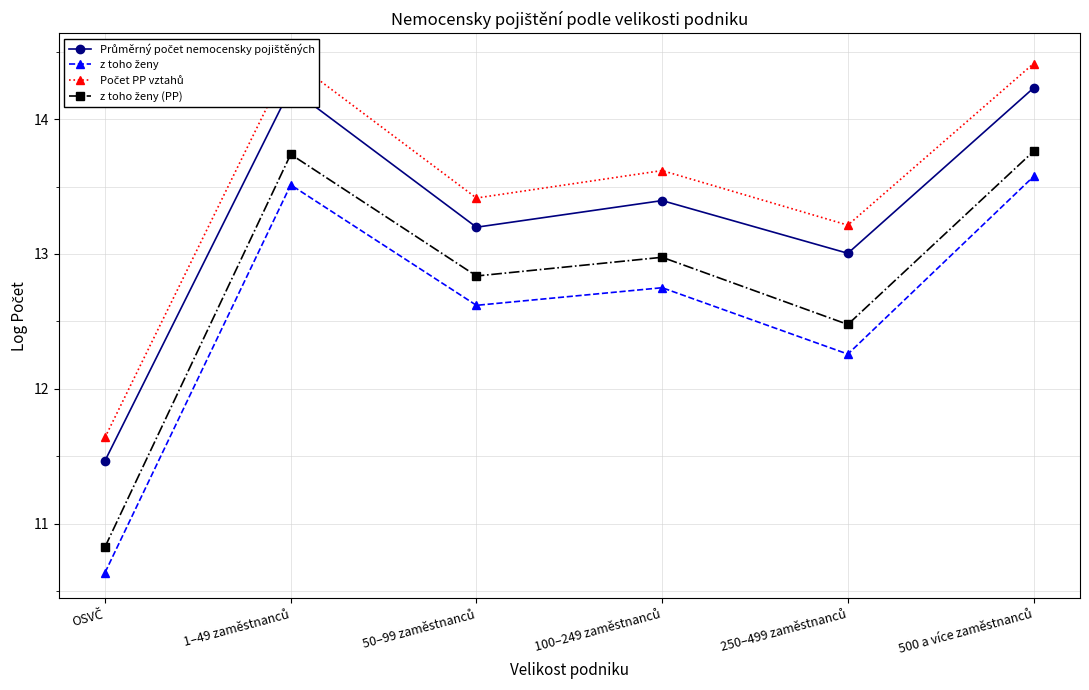

Reading right to left, extract all data points from this chart.

Průměrný počet nemocensky pojištěných: 14.2	13.0	13.4	13.2	14.2	11.5
z toho ženy: 13.6	12.3	12.7	12.6	13.5	10.6
Počet PP vztahů: 14.4	13.2	13.6	13.4	14.4	11.6
z toho ženy (PP): 13.8	12.5	13.0	12.8	13.7	10.8